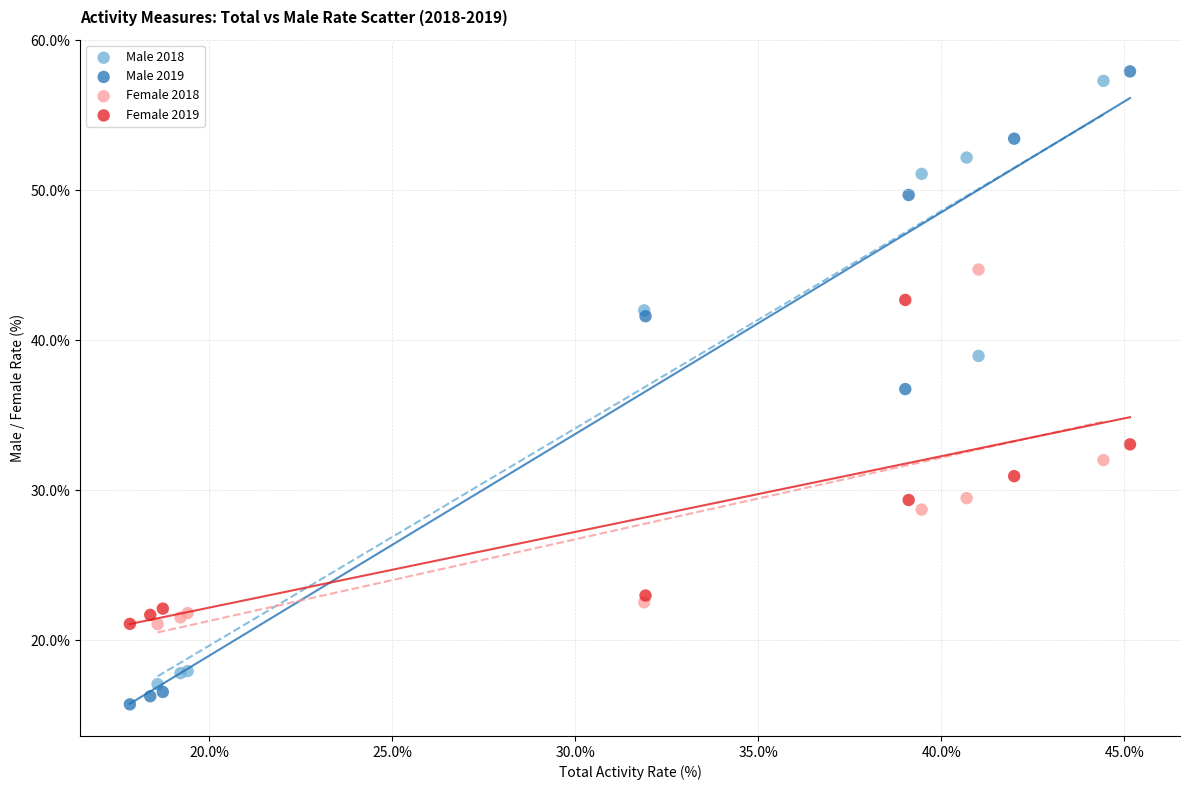

What are all the series names shown in the legend?

Male 2018, Male 2019, Female 2018, Female 2019